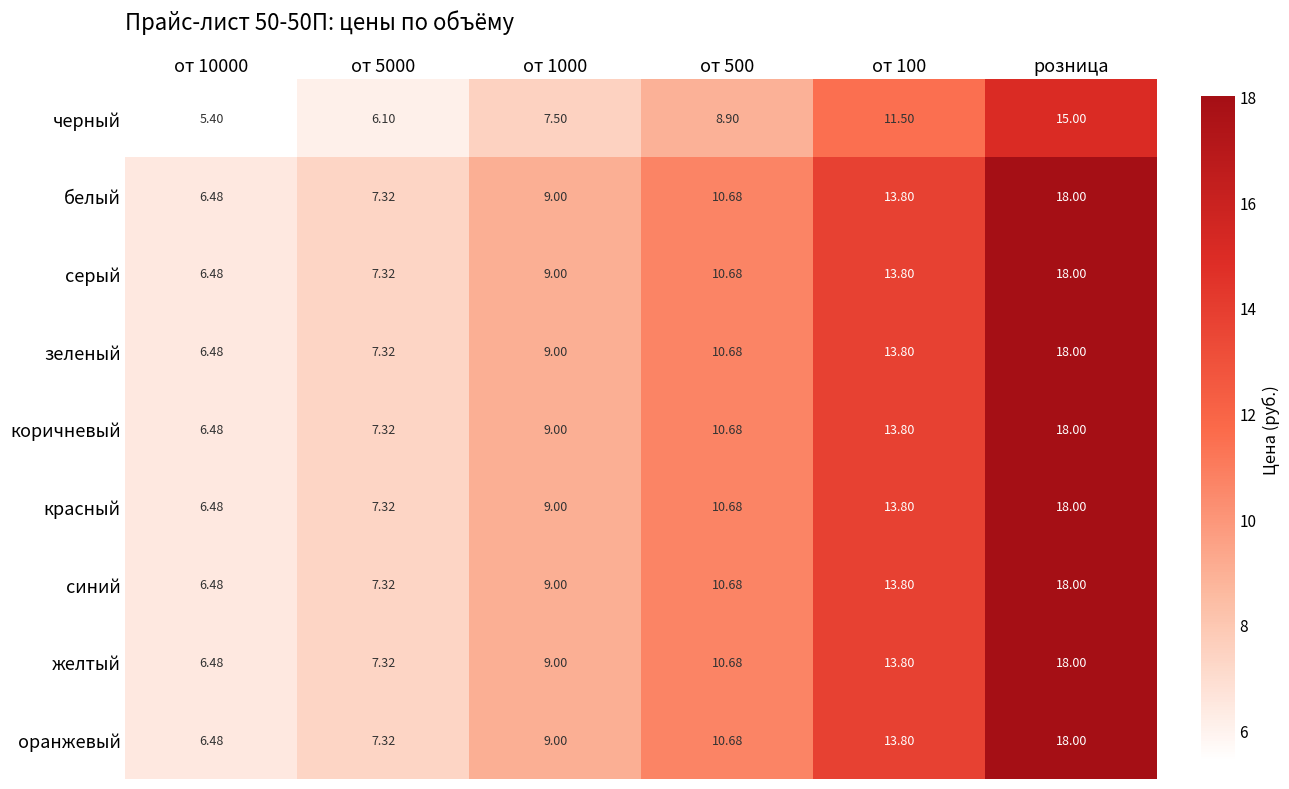

At which category is the sum across all series the highest?

розница